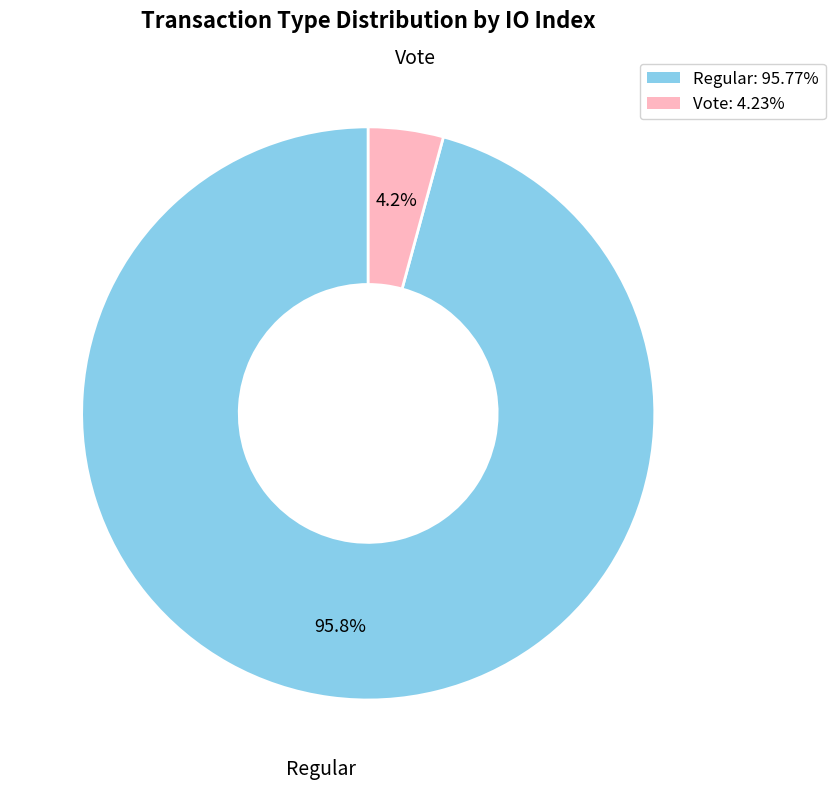

Is Regular the majority of the pie?

Yes